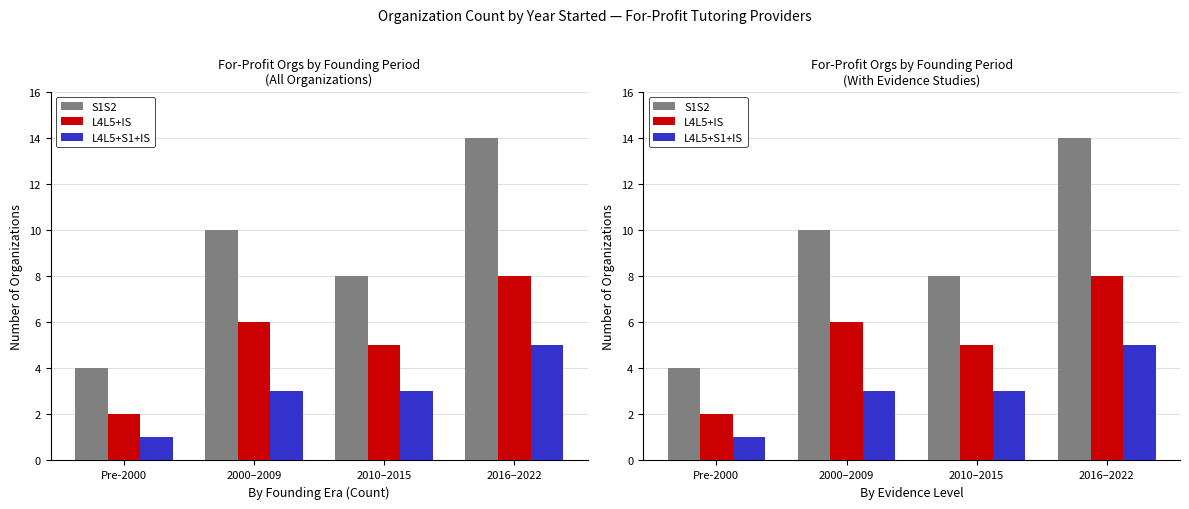

At which label does L4L5+S1+IS first exceed 3?

2016–2022